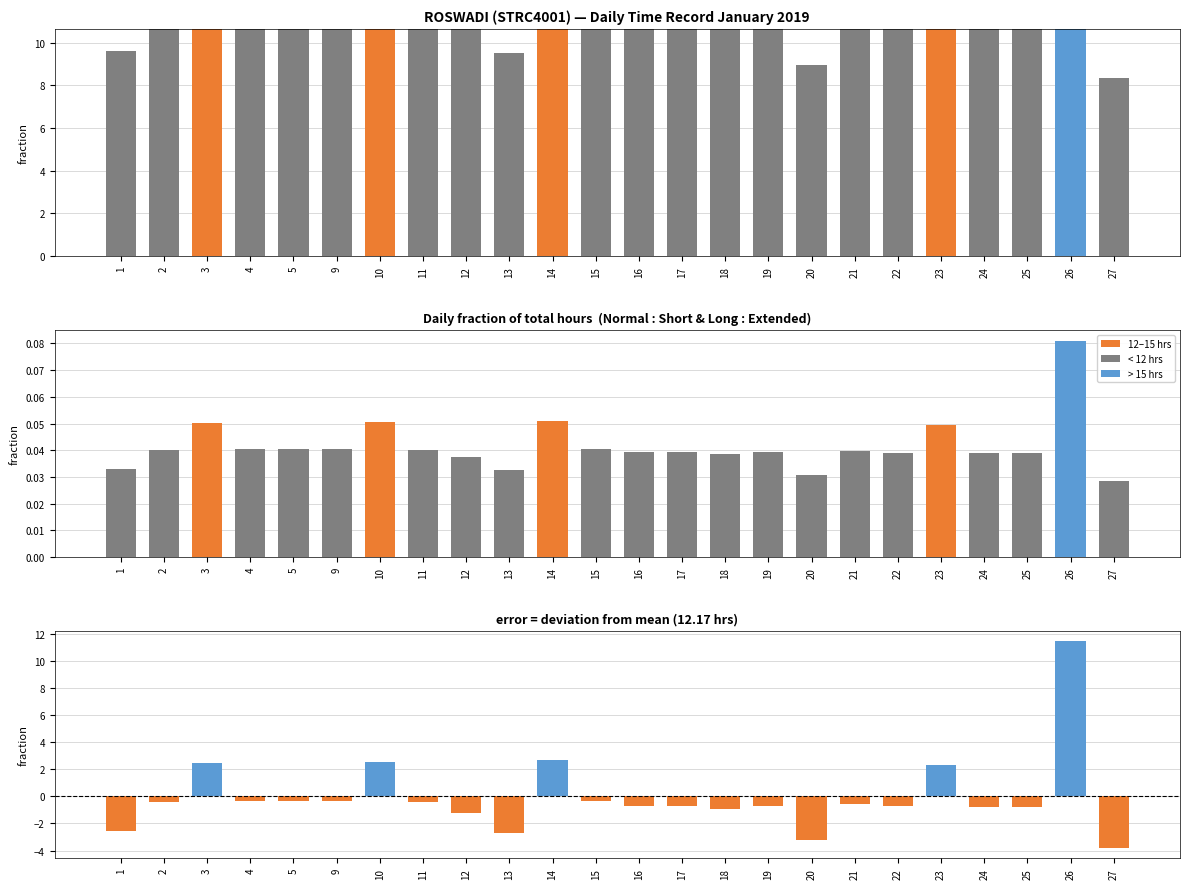

How many values in the Hours Worked series are below 11?

5